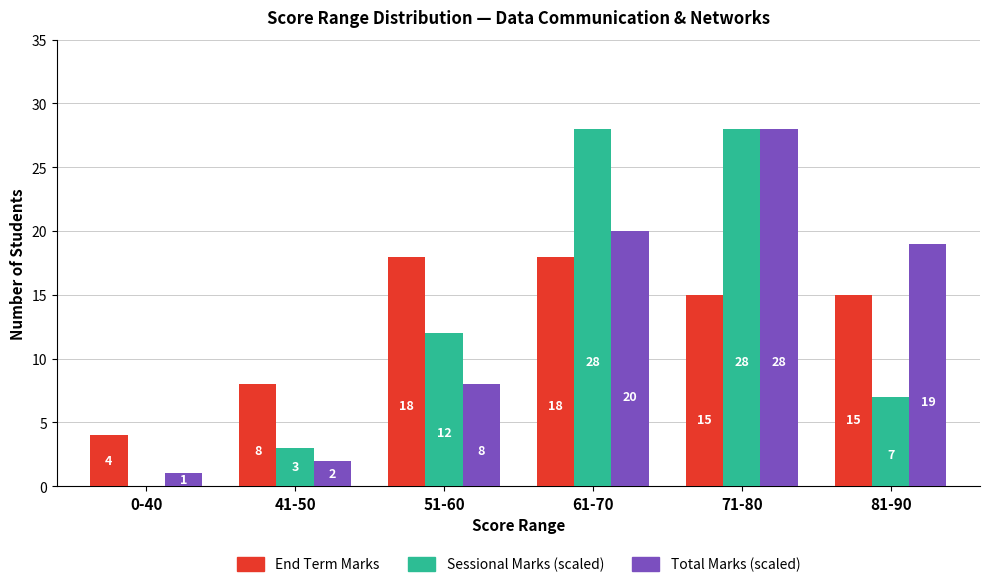

The value of Sessional Marks (scaled) at 0-40 is -16. True or false?

False